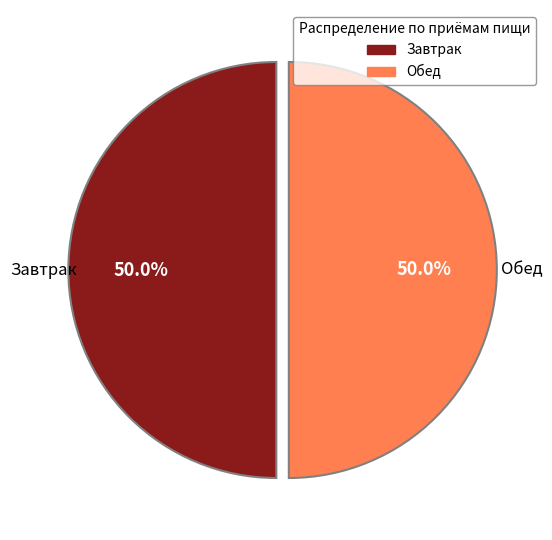

How many segments does this pie chart have?

2